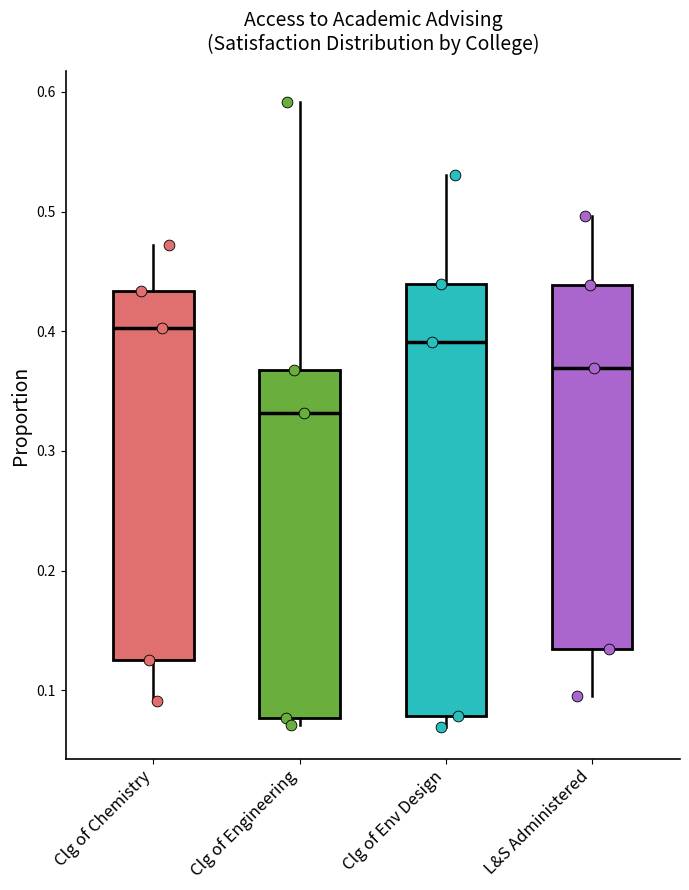

Reading left to right, transcribe this box plot: for each box, give where its median line is, the range the box spans, and where its two whiskers end, as read against the y-axis. The values are not printed on the chart, so give them approximately, as read against the axis.

Clg of Chemistry: median 0.40, box 0.13 to 0.43, whiskers 0.09 to 0.47
Clg of Engineering: median 0.33, box 0.08 to 0.37, whiskers 0.07 to 0.59
Clg of Env Design: median 0.39, box 0.08 to 0.44, whiskers 0.07 to 0.53
L&S Administered: median 0.37, box 0.13 to 0.44, whiskers 0.10 to 0.50